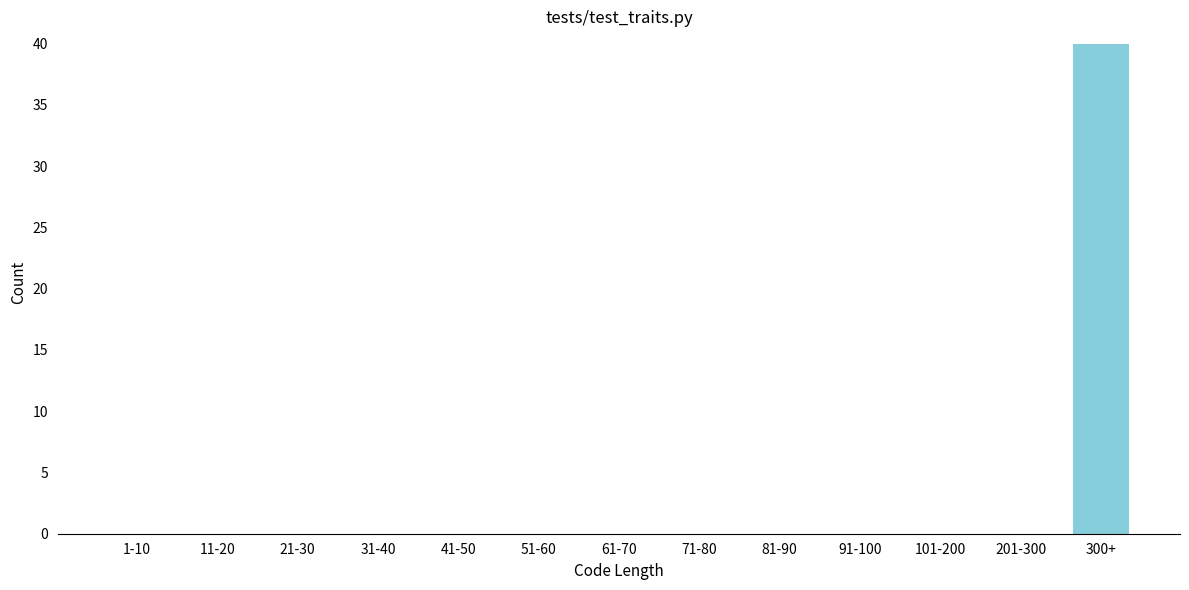

Reading left to right, extract all data points from this chart.

1-10=0	11-20=0	21-30=0	31-40=0	41-50=0	51-60=0	61-70=0	71-80=0	81-90=0	91-100=0	101-200=0	201-300=0	300+=40